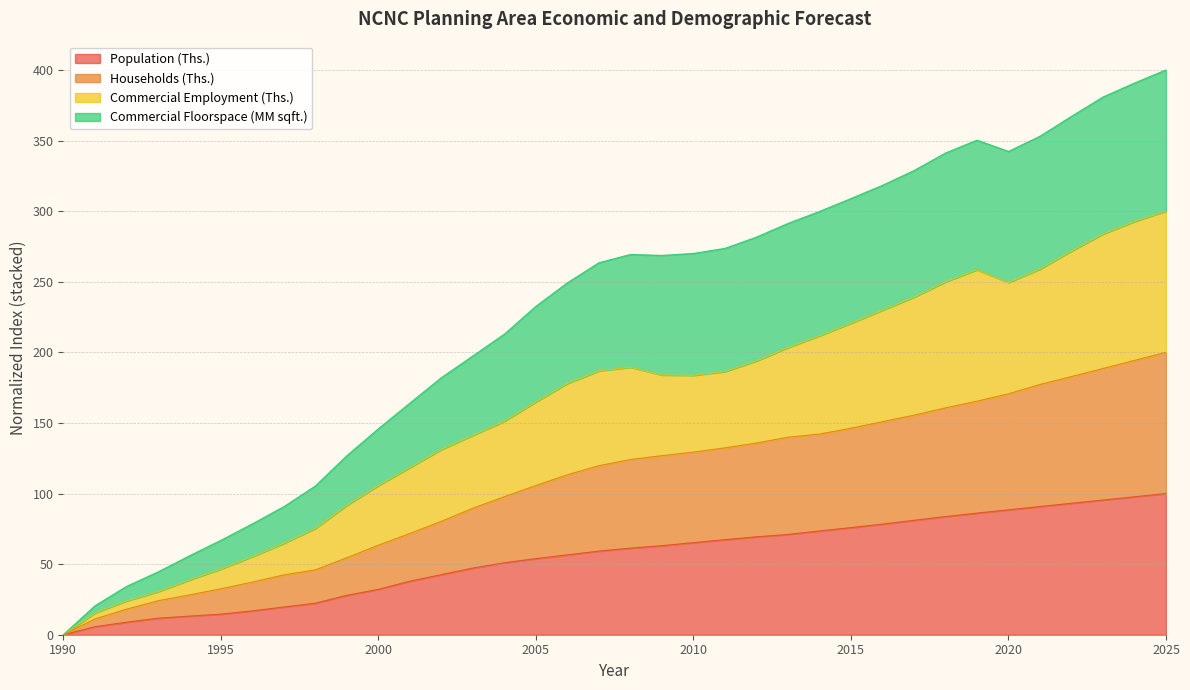

At which label does Commercial Floorspace (MM sqft.) reach its minimum?

1990